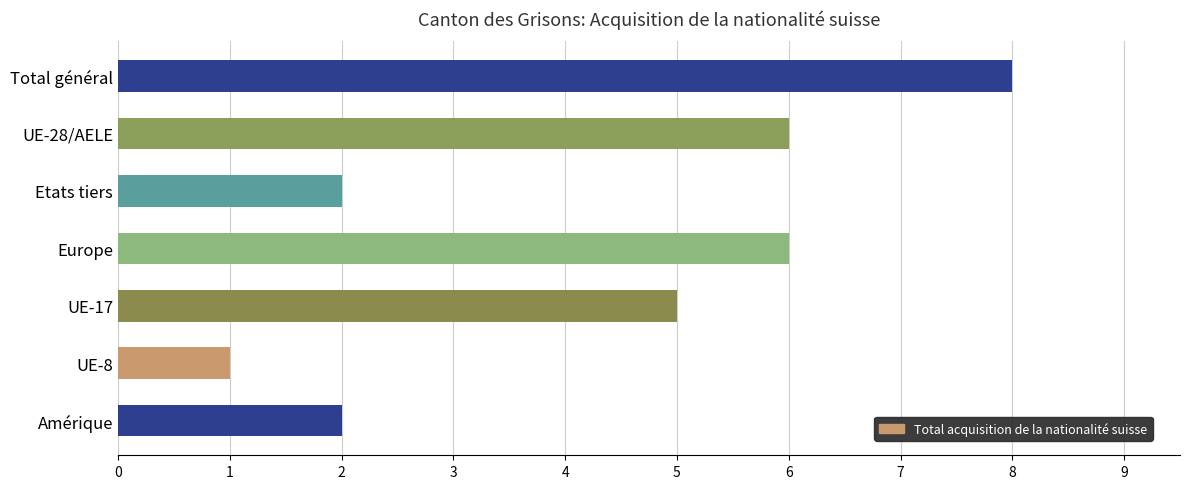

Where is the data nearest to the value 4?

UE-17